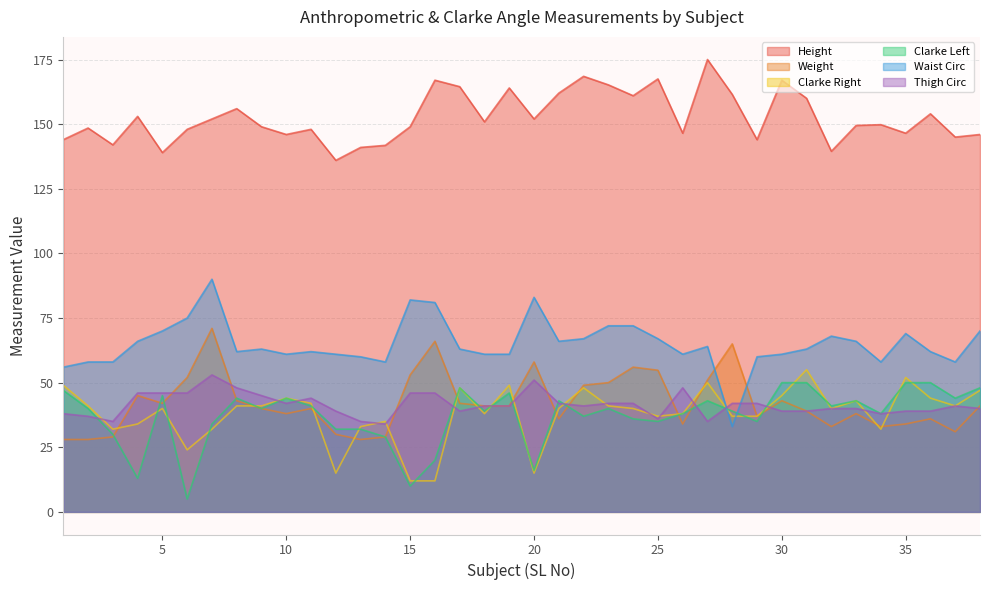

True or false: Waist Circ has more than 1 interior local peaks.

True